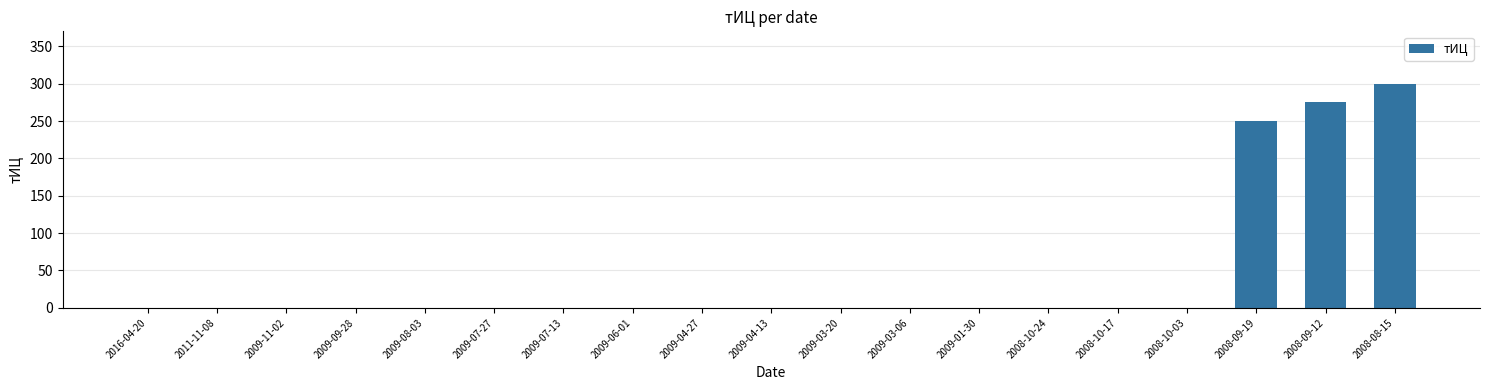

Reading left to right, extract all data points from this chart.

0	0	0	0	0	0	0	0	0	0	0	0	0	0	0	0	250	275	300